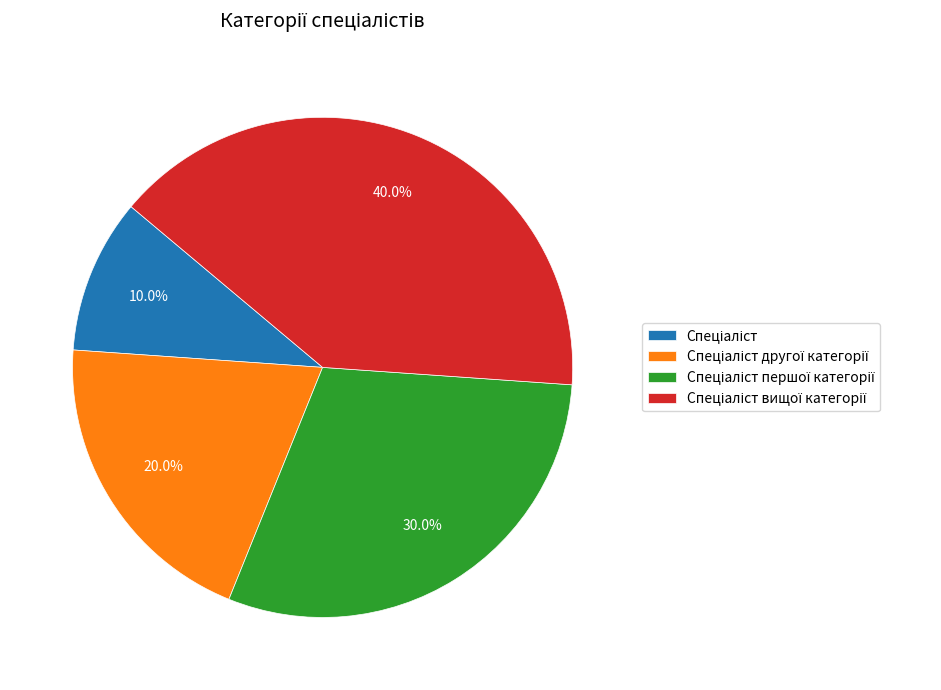

Is there any slice that represents more than half of the pie?

No